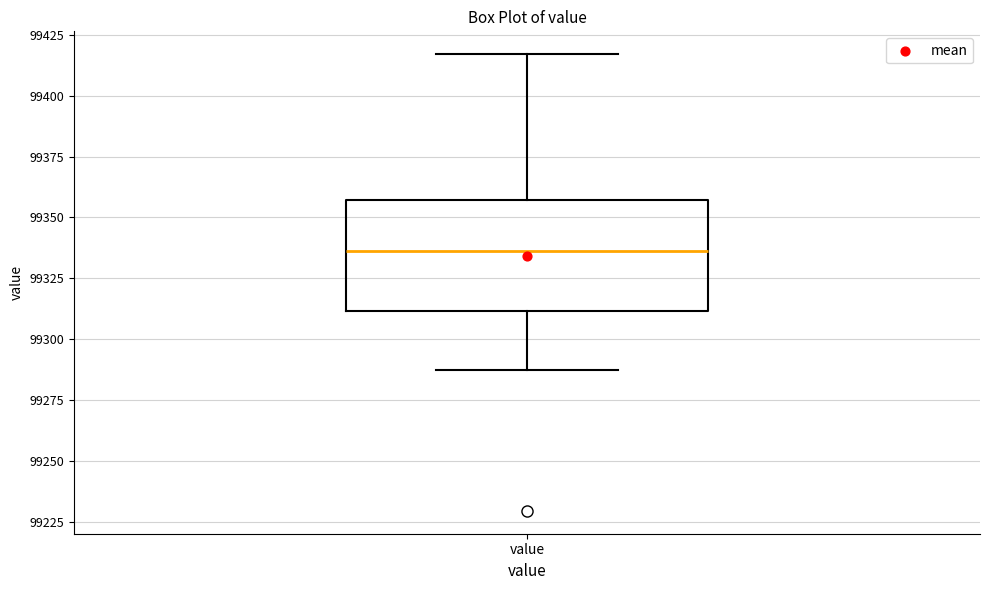

Where does the median line of the box for value sit on the y-axis? The values are not printed on the chart, so give them approximately, as read against the axis.

99335